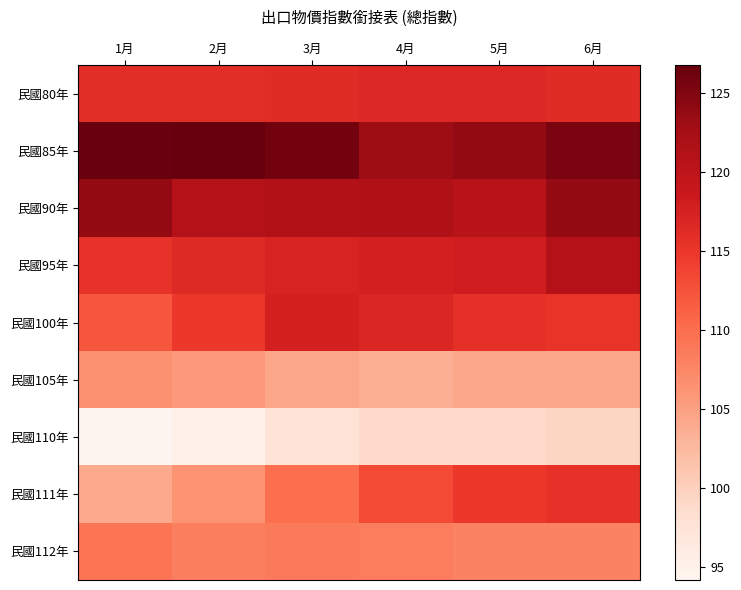

Which category has the lowest value in the 民國105年 series?

4月